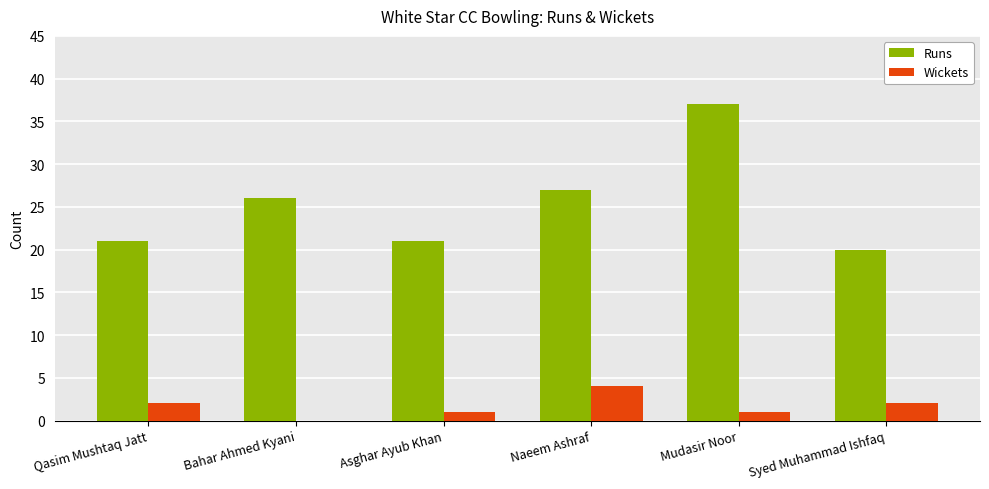

Is it true that Wickets equals 4 at Naeem Ashraf?

True